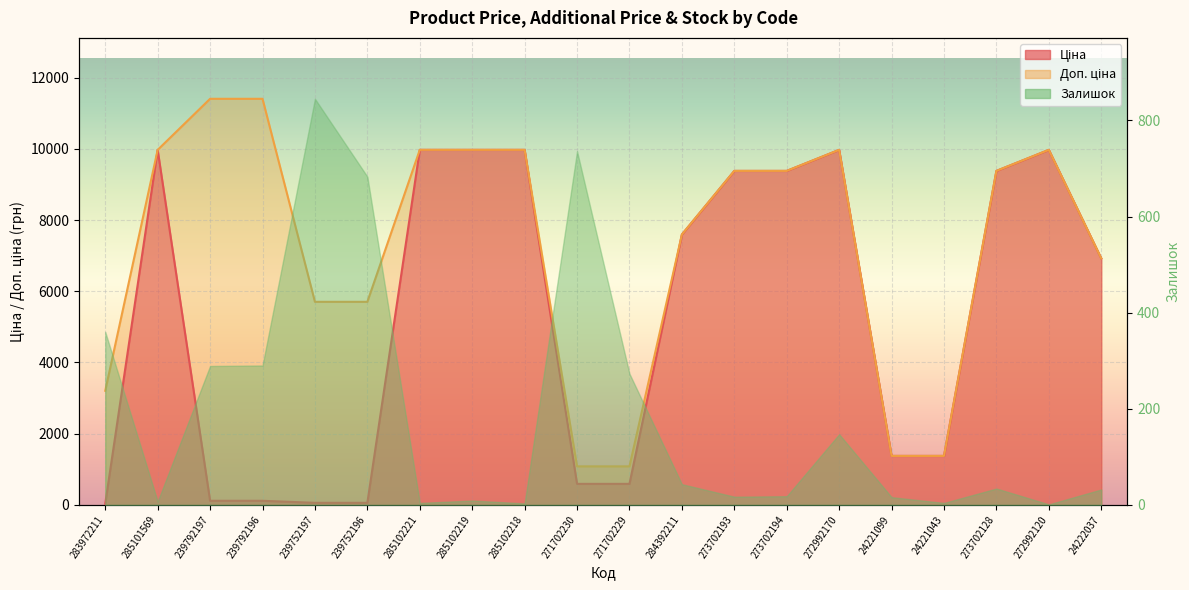

At which category is the sum across all series the highest?

285101569